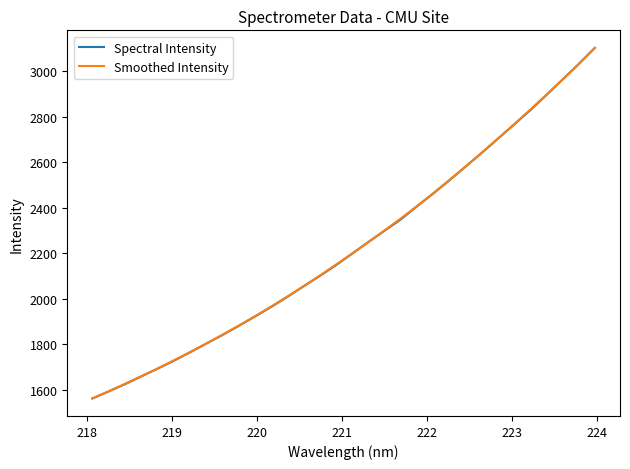

What is the minimum value for Smoothed Intensity?

1562.1